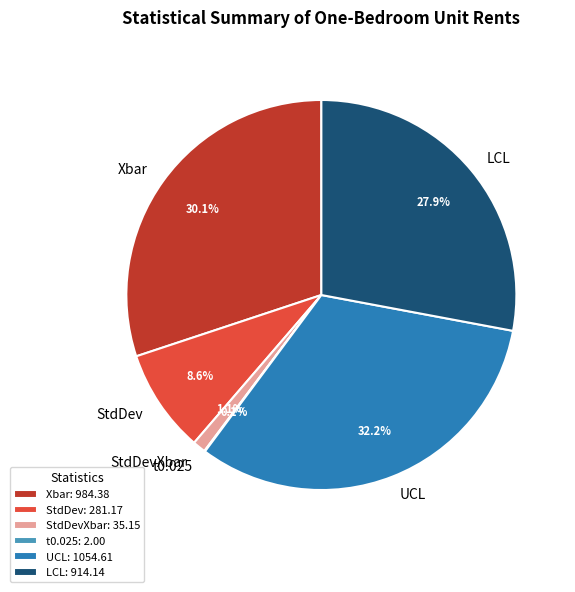

Is there any slice that represents more than half of the pie?

No